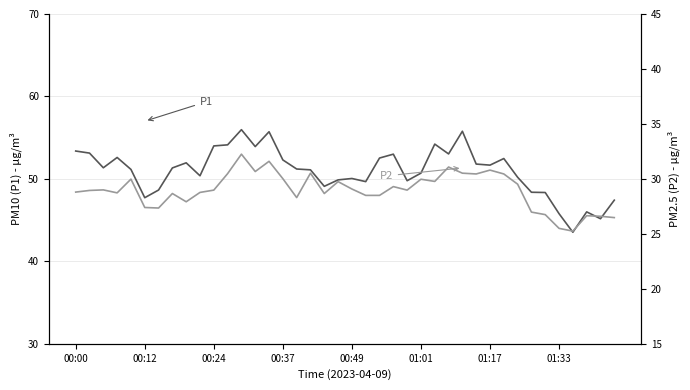

At which label does P2 first exceed 28?

00:00